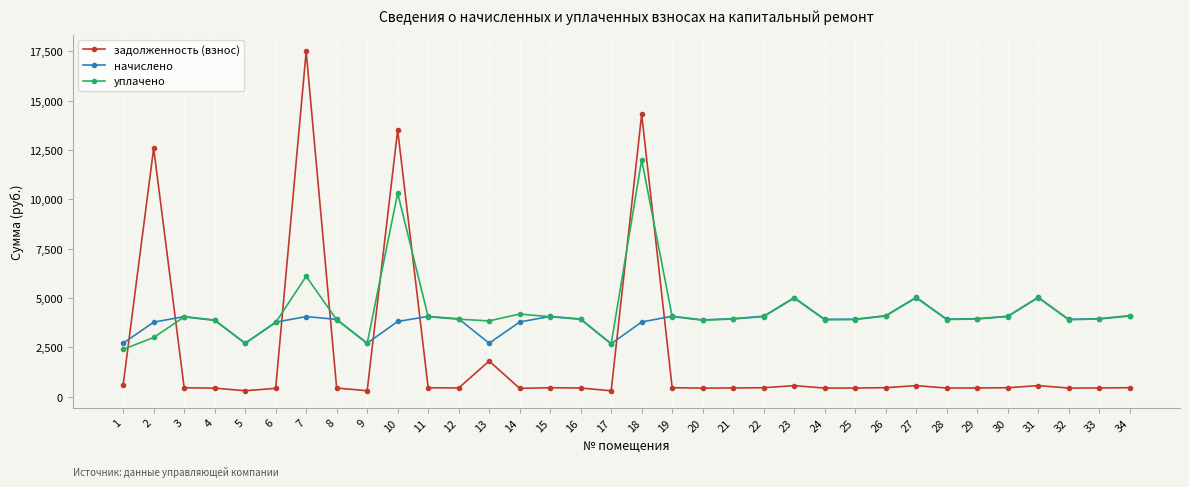

What is the difference between the second highest and second lowest values in the начислено series?

2327.3